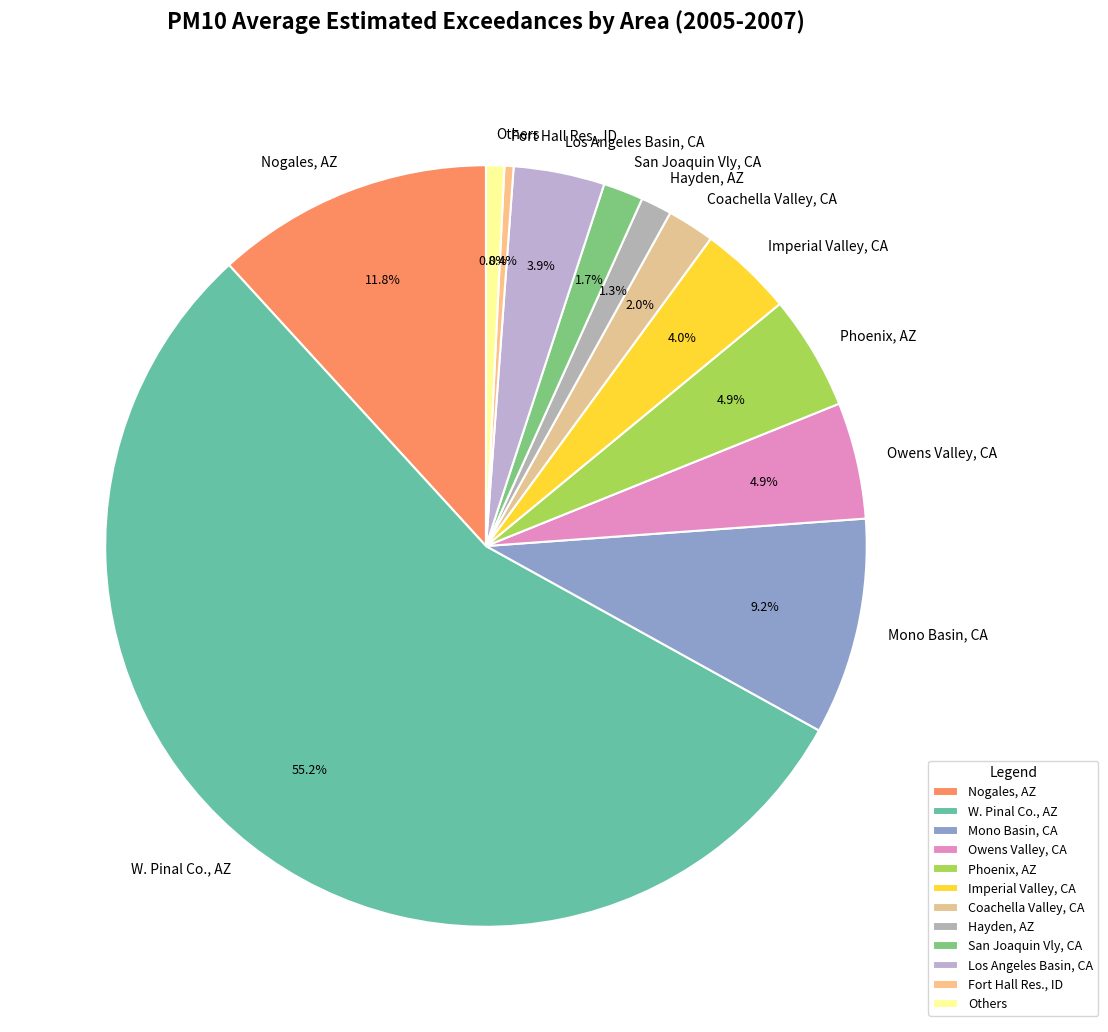

Count the number of slices in the pie.

12